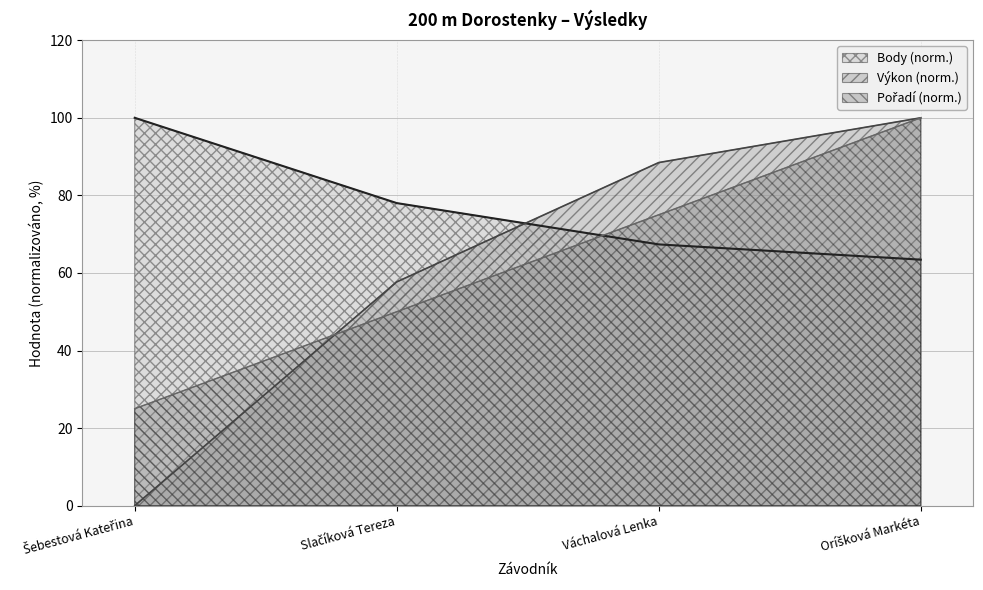

At how many categories does at least one series exceed 78?

4